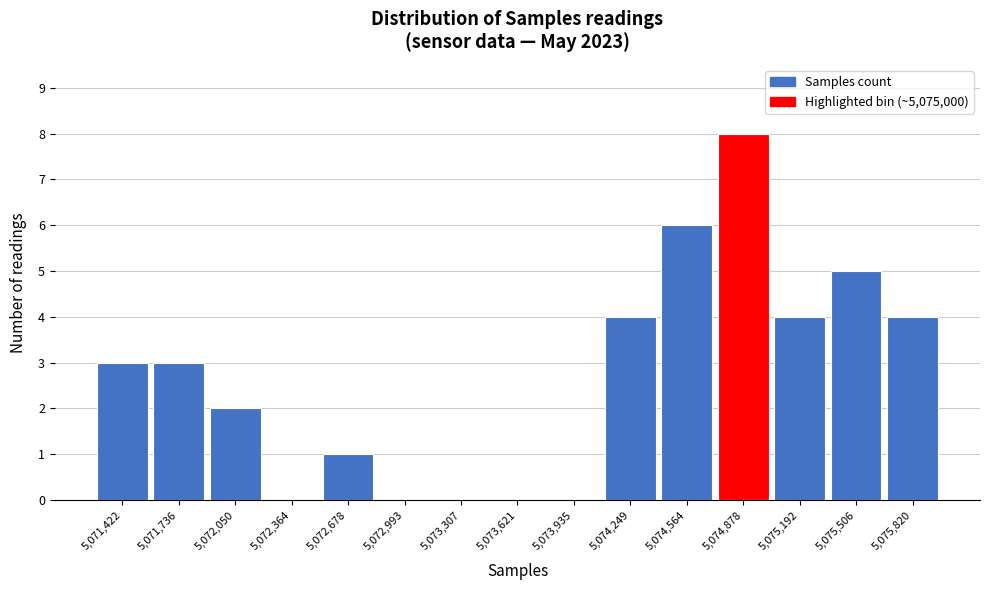

Reading right to left, extract all data points from this chart.

5,075,820=4	5,075,506=5	5,075,192=4	5,074,878=8	5,074,564=6	5,074,249=4	5,073,935=0	5,073,621=0	5,073,307=0	5,072,993=0	5,072,678=1	5,072,364=0	5,072,050=2	5,071,736=3	5,071,422=3